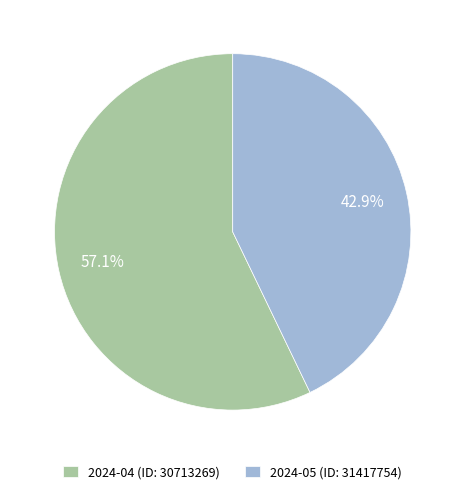

Which category accounts for the majority?

2024-04 (ID: 30713269)